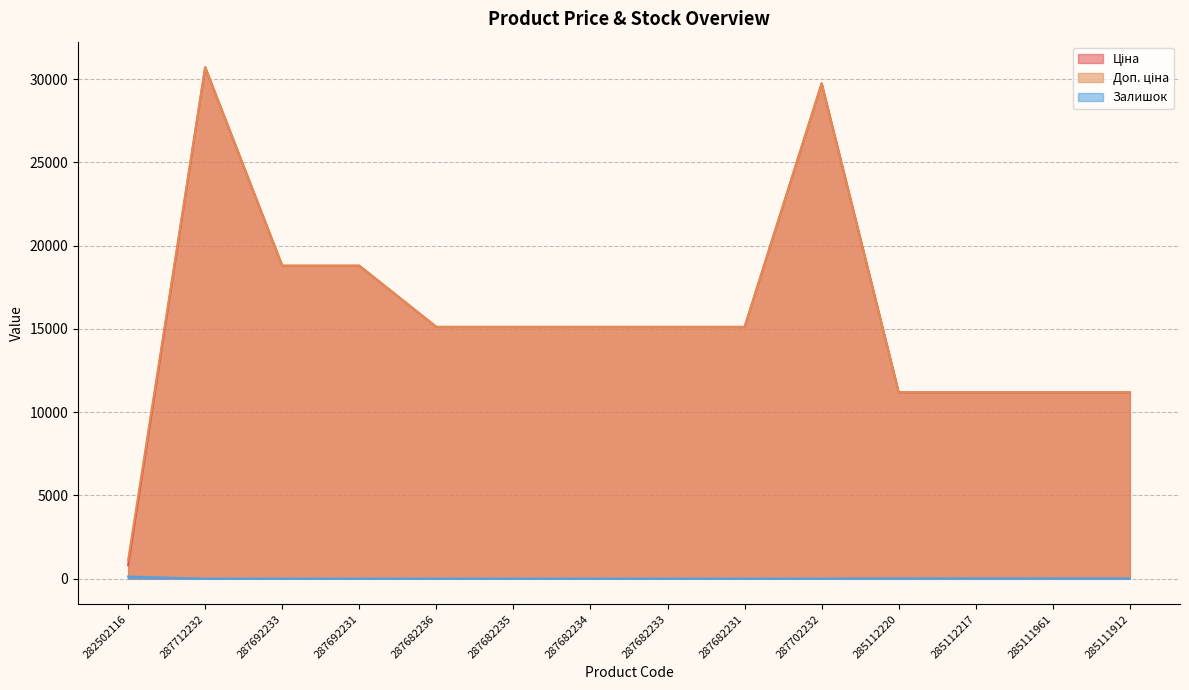

Between 287682235 and 285111912, which series saw the biggest shift?

Ціна